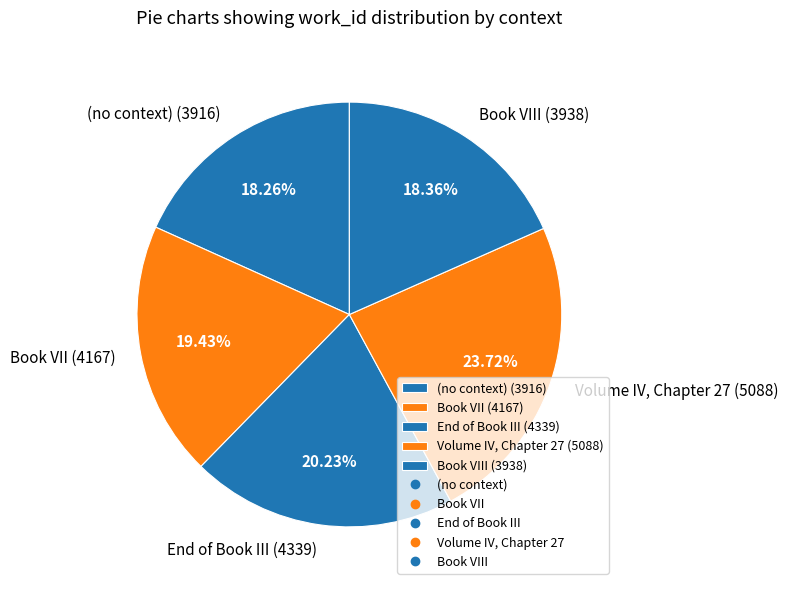

Between (no context) (3916) and Book VII (4167), which is larger?

Book VII (4167)